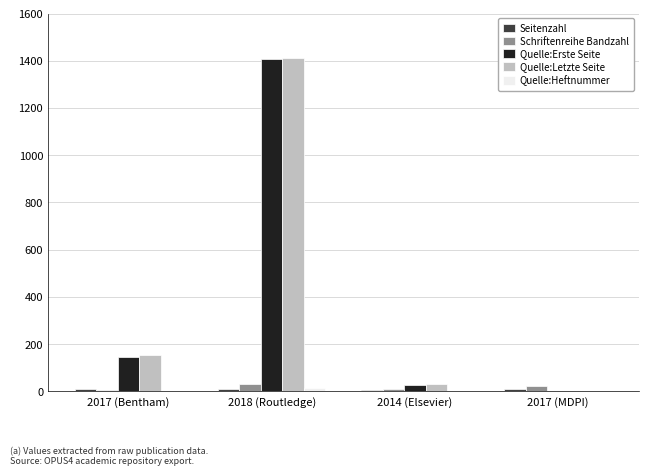

At which label is Quelle:Letzte Seite closest to 707?

2017 (Bentham)